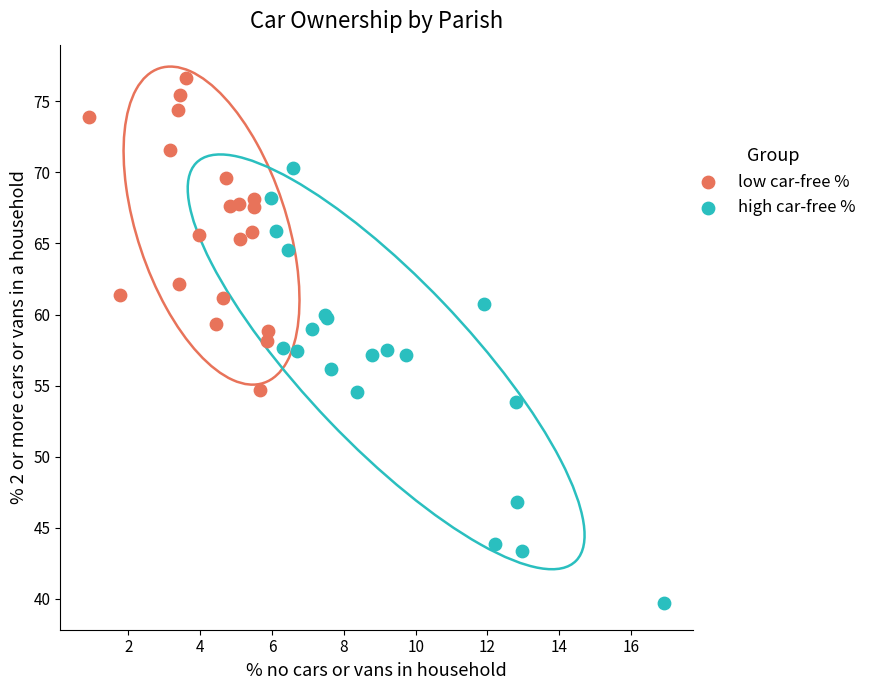

What are all the series names shown in the legend?

low car-free %, high car-free %